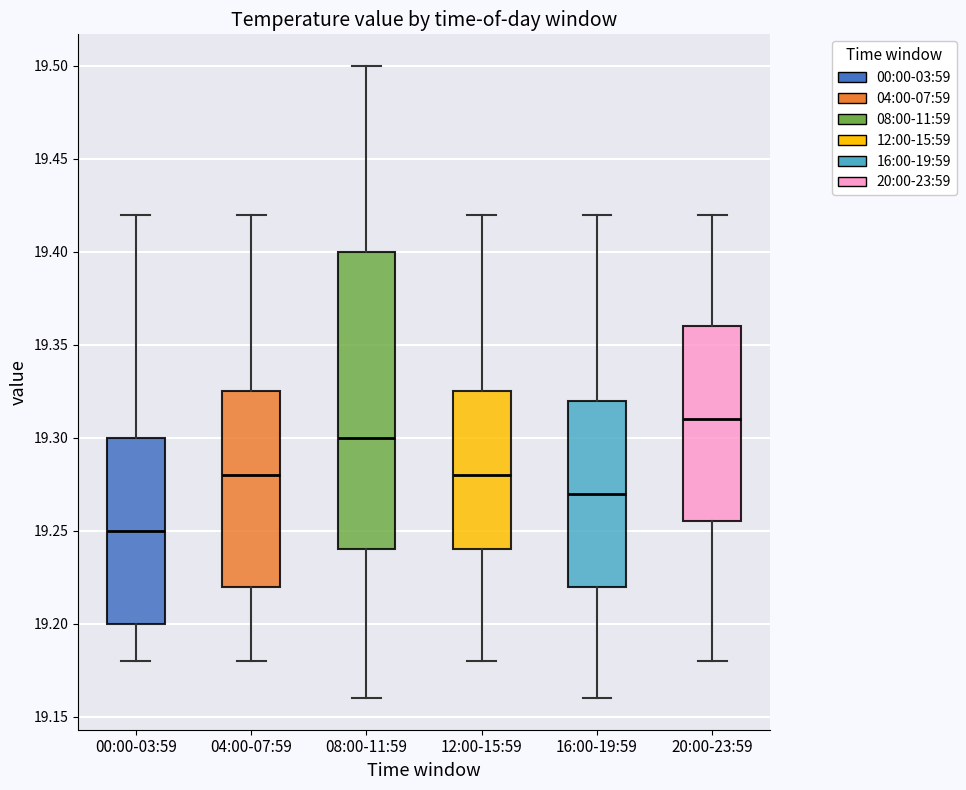

Reading left to right, transcribe this box plot: for each box, give where its median line is, the range the box spans, and where its two whiskers end, as read against the y-axis. The values are not printed on the chart, so give them approximately, as read against the axis.

00:00-03:59: median 19.250, box 19.200 to 19.300, whiskers 19.180 to 19.420
04:00-07:59: median 19.280, box 19.220 to 19.325, whiskers 19.180 to 19.420
08:00-11:59: median 19.300, box 19.240 to 19.400, whiskers 19.160 to 19.500
12:00-15:59: median 19.280, box 19.240 to 19.325, whiskers 19.180 to 19.420
16:00-19:59: median 19.270, box 19.220 to 19.320, whiskers 19.160 to 19.420
20:00-23:59: median 19.310, box 19.255 to 19.360, whiskers 19.180 to 19.420